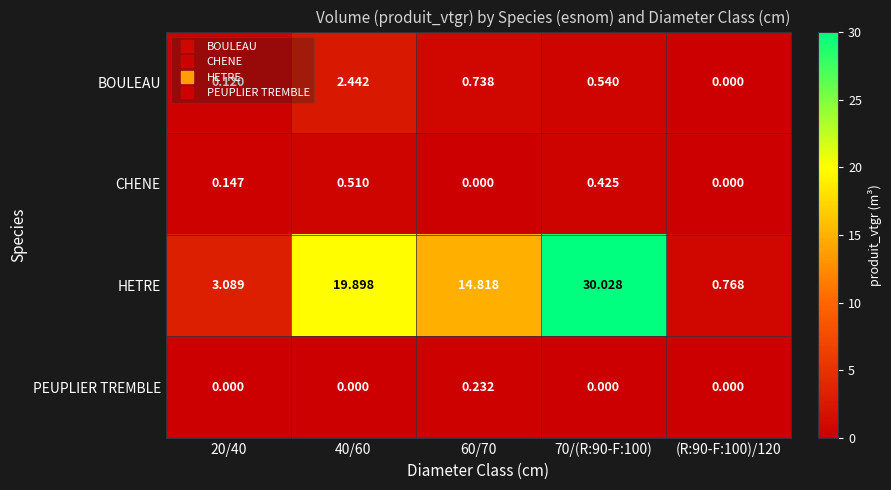

Which series has the largest range (max minus min)?

HETRE